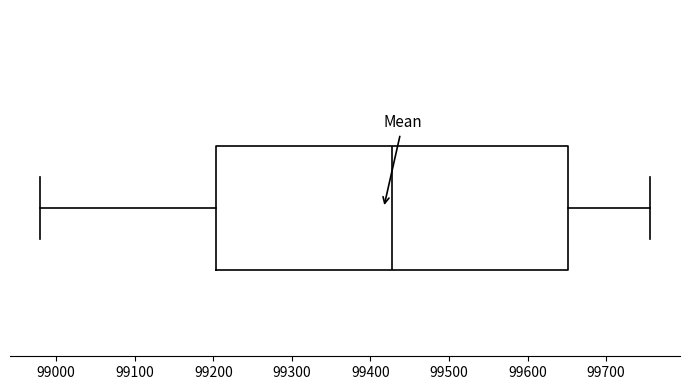

Read this box plot against the x-axis: the position of the median line, the range covered by the box, and the ends of both whiskers. The values are not printed on the chart, so give them approximately, as read against the axis.

median 99430, box 99200 to 99650, whiskers 98980 to 99760